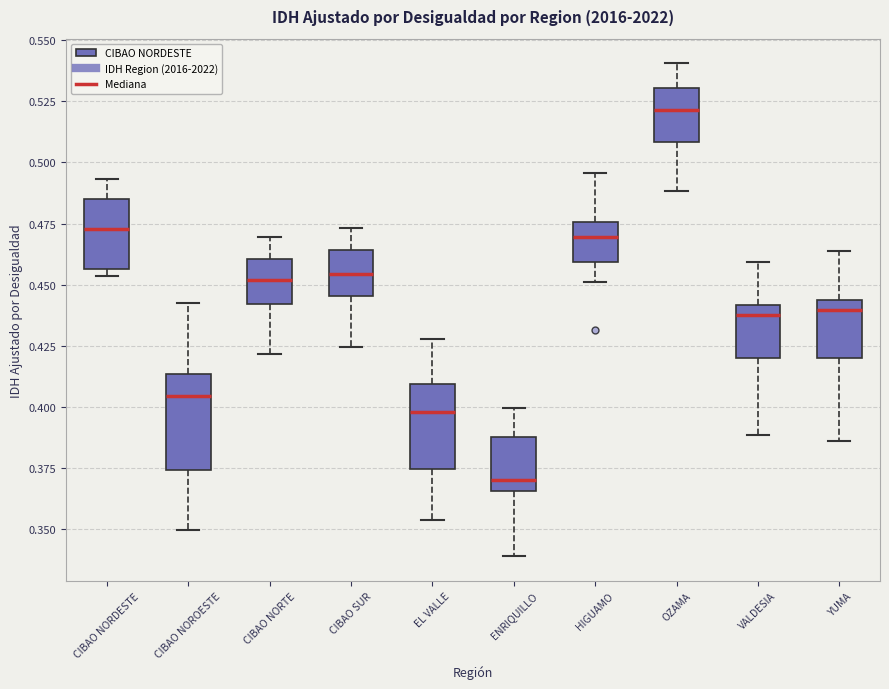

Reading left to right, transcribe this box plot: for each box, give where its median line is, the range the box spans, and where its two whiskers end, as read against the y-axis. The values are not printed on the chart, so give them approximately, as read against the axis.

CIBAO NORDESTE: median 0.475, box 0.455 to 0.485, whiskers 0.455 (just below the box's lower edge) to 0.495
CIBAO NOROESTE: median 0.405, box 0.375 to 0.415, whiskers 0.350 to 0.440
CIBAO NORTE: median 0.450, box 0.440 to 0.460, whiskers 0.420 to 0.470
CIBAO SUR: median 0.455, box 0.445 to 0.465, whiskers 0.425 to 0.475
EL VALLE: median 0.400, box 0.375 to 0.410, whiskers 0.355 to 0.430
ENRIQUILLO: median 0.370, box 0.365 to 0.390, whiskers 0.340 to 0.400
HIGUAMO: median 0.470, box 0.460 to 0.475, whiskers 0.450 to 0.495
OZAMA: median 0.520, box 0.510 to 0.530, whiskers 0.490 to 0.540
VALDESIA: median 0.440 (just below the box's upper edge), box 0.420 to 0.440, whiskers 0.390 to 0.460
YUMA: median 0.440, box 0.420 to 0.445, whiskers 0.385 to 0.465